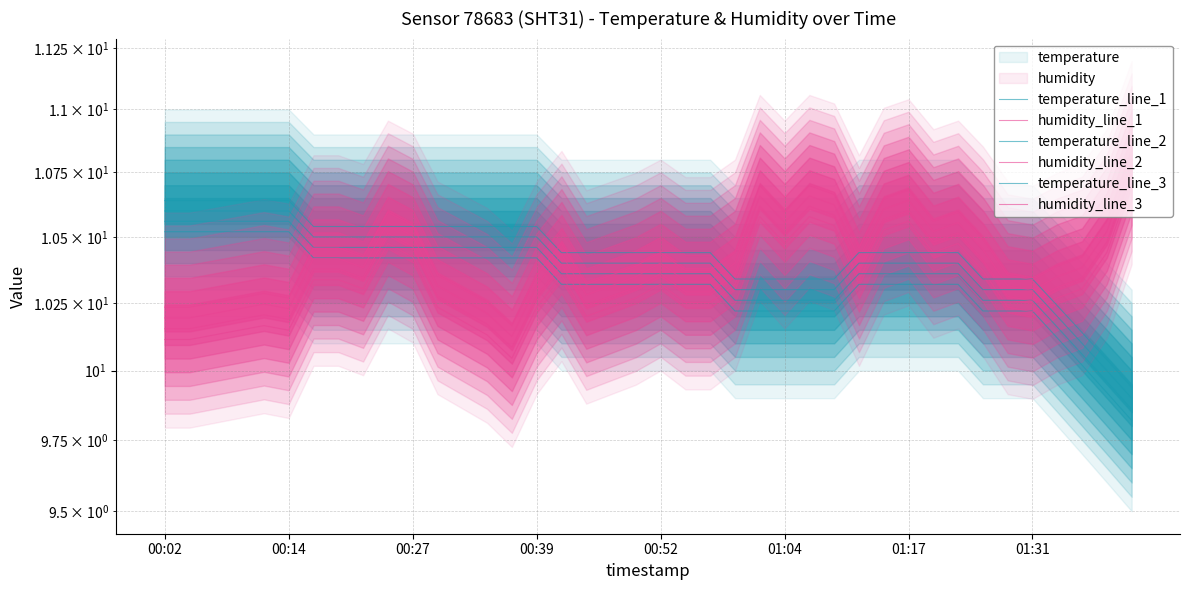

How many lines are shown in the chart?

6